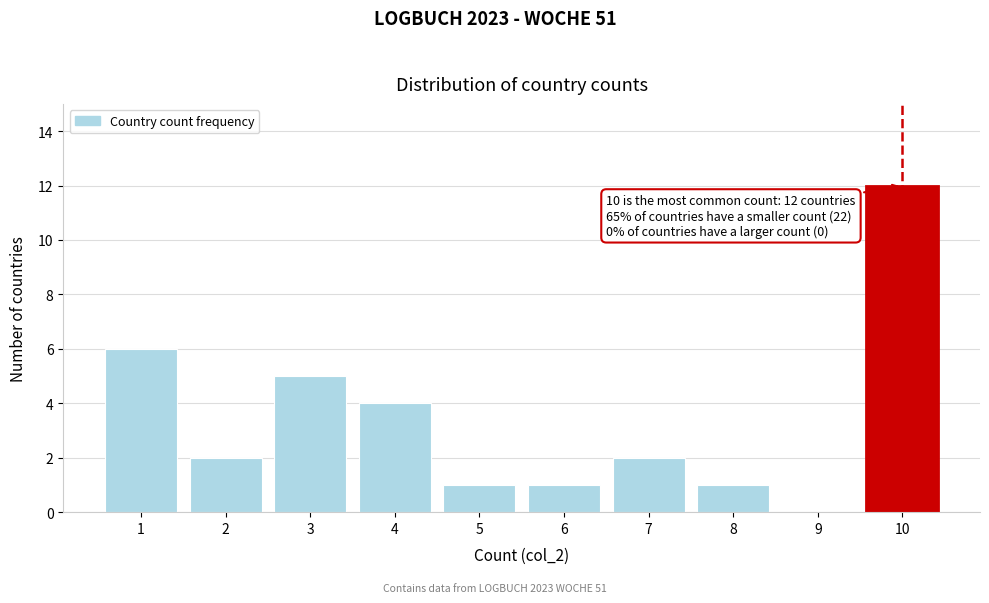

Over which range of the x-axis is the bar tallest?

9.5 to 10.5